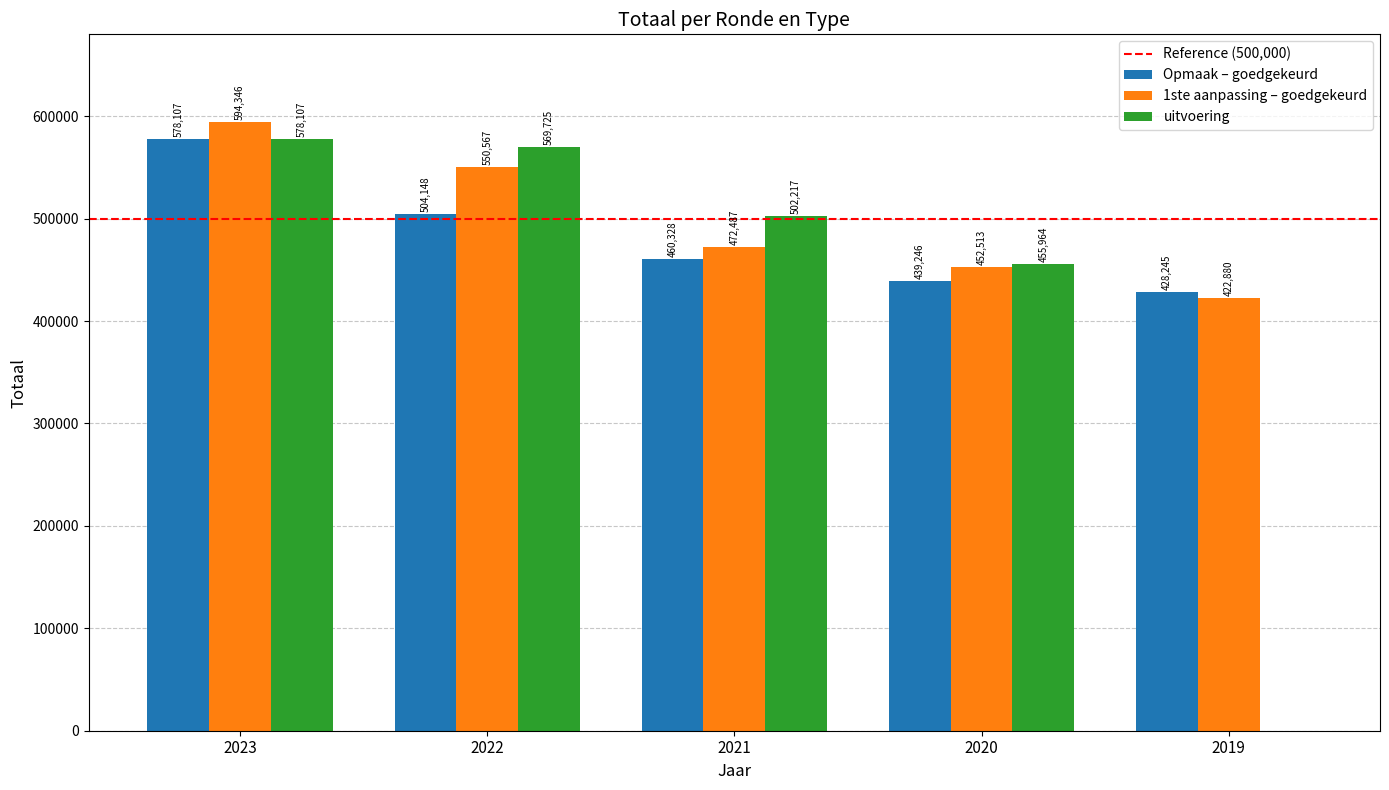

Does the chart contain stacked bars?

No